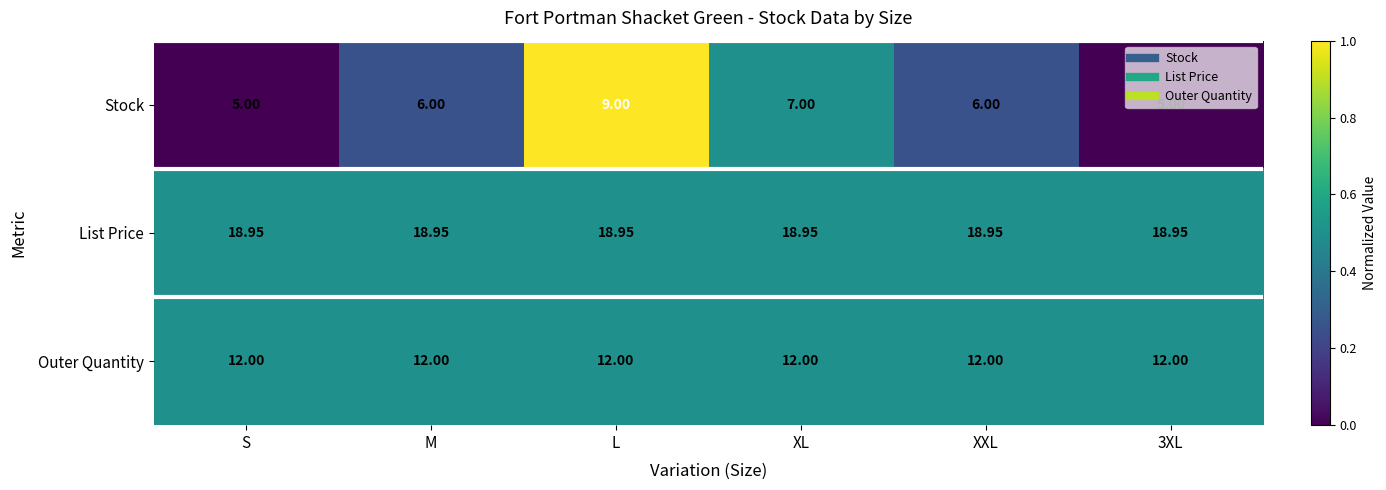

List the series in order of their peak value, highest first.

List Price, Outer Quantity, Stock